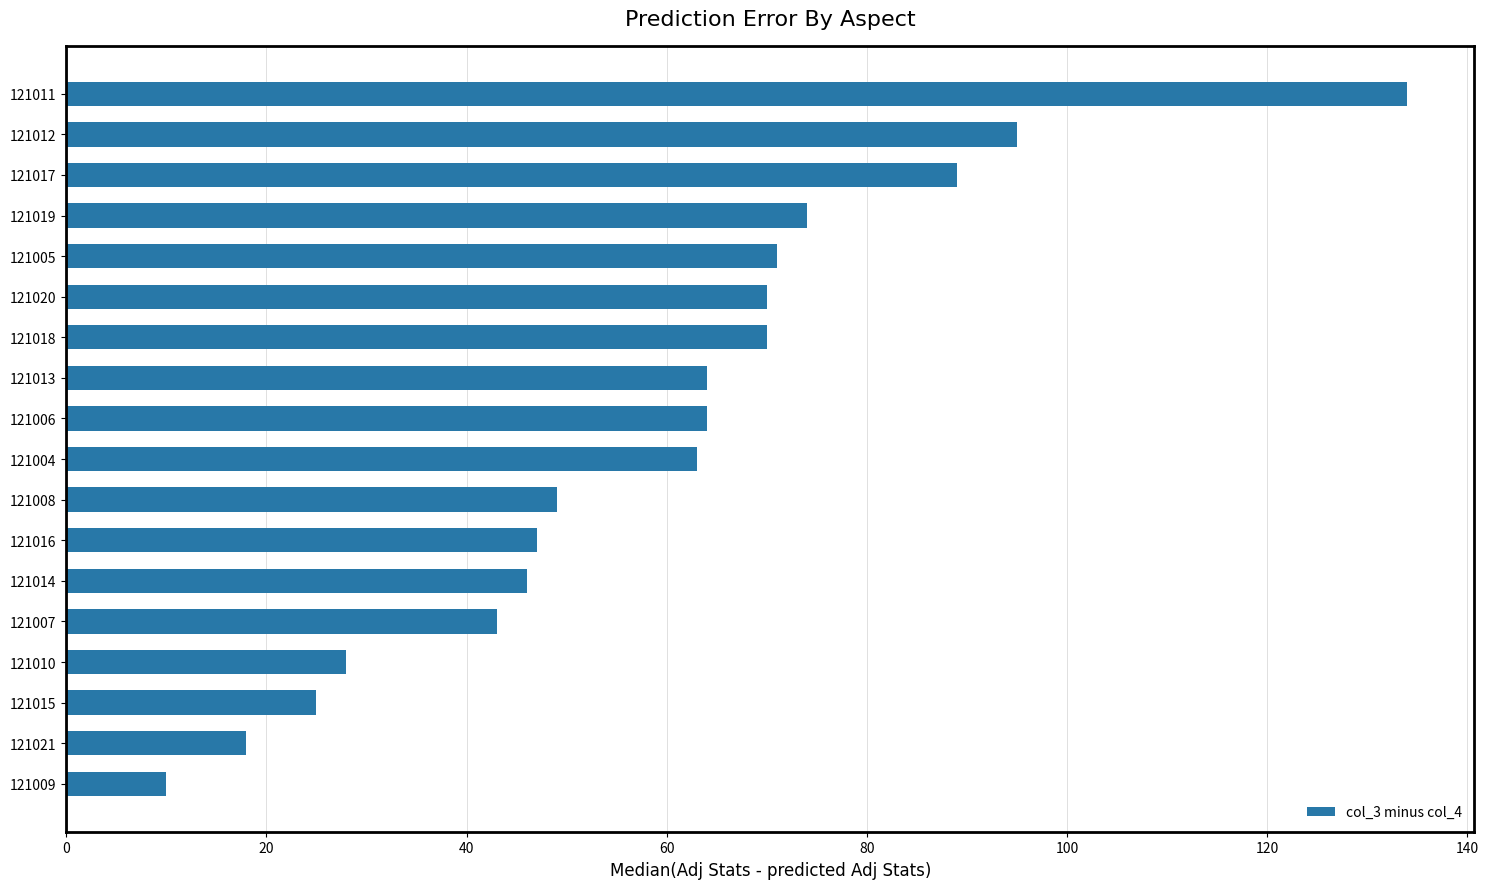

Does the chart contain any negative values?

No